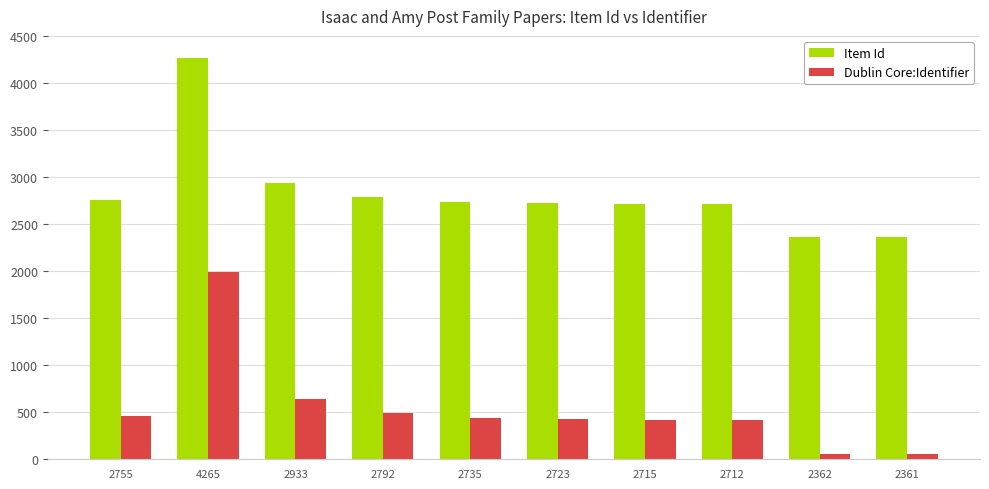

The Dublin Core:Identifier series shows 1355 at 4265. True or false?

False